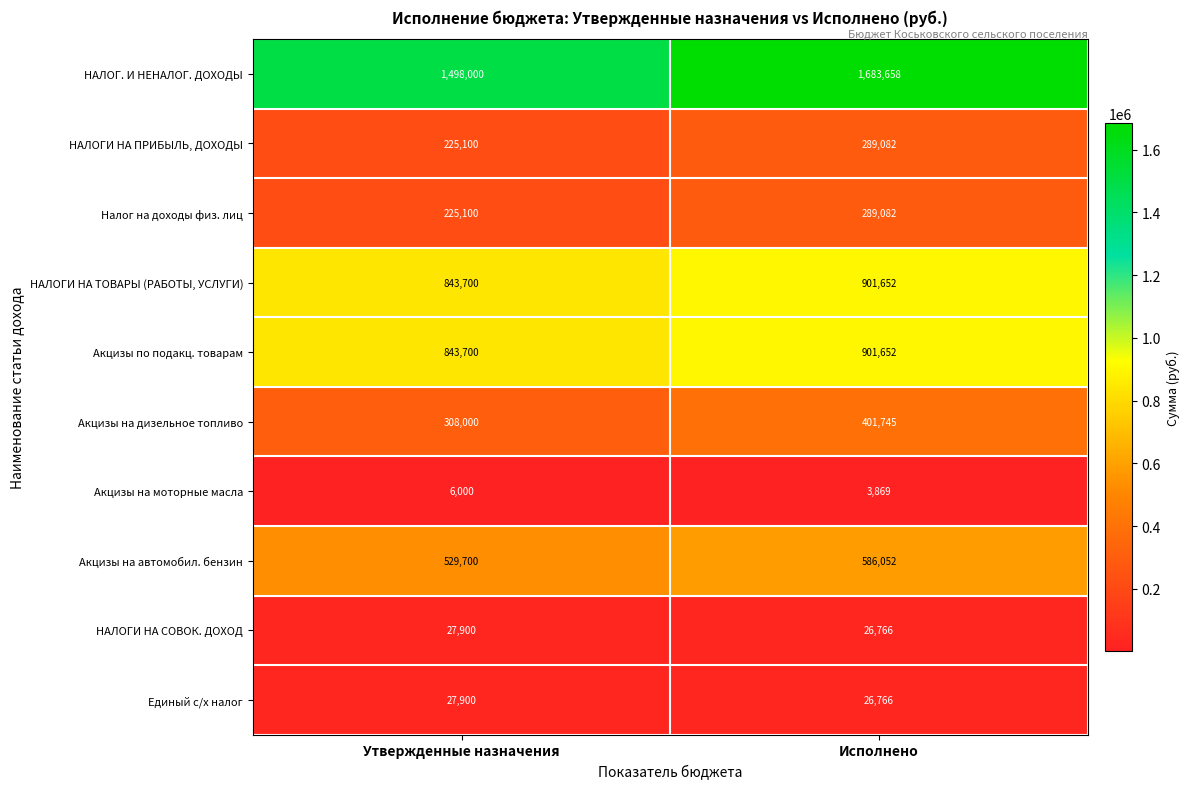

True or false: Акцизы на автомобил. бензин has a value of 339767 at Утвержденные назначения.

False